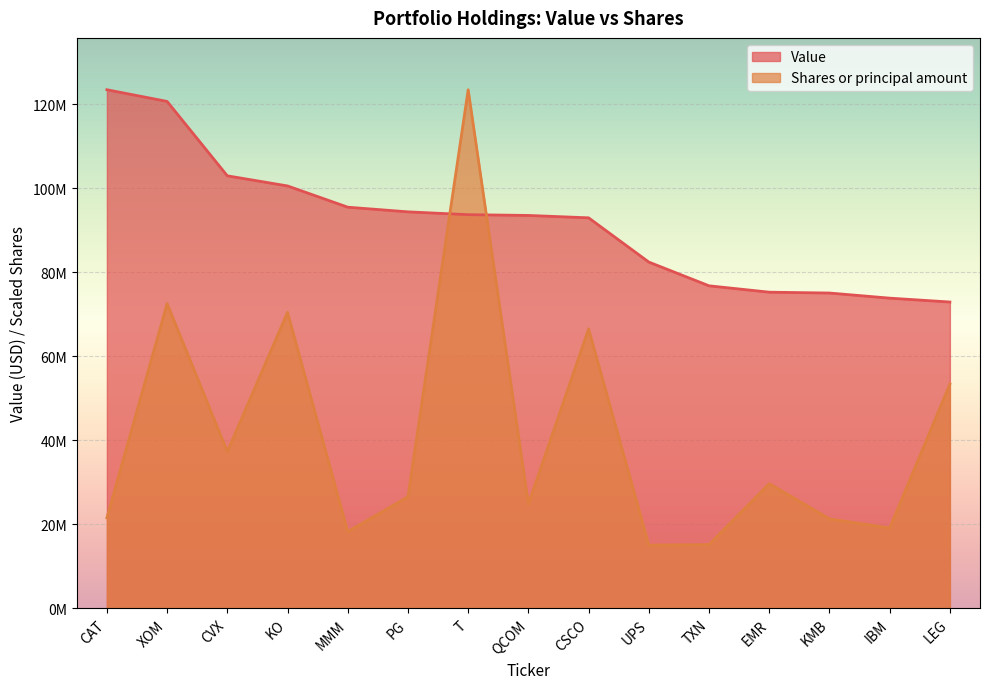

True or false: Value has more than 0 points higher than both neighbors.

False